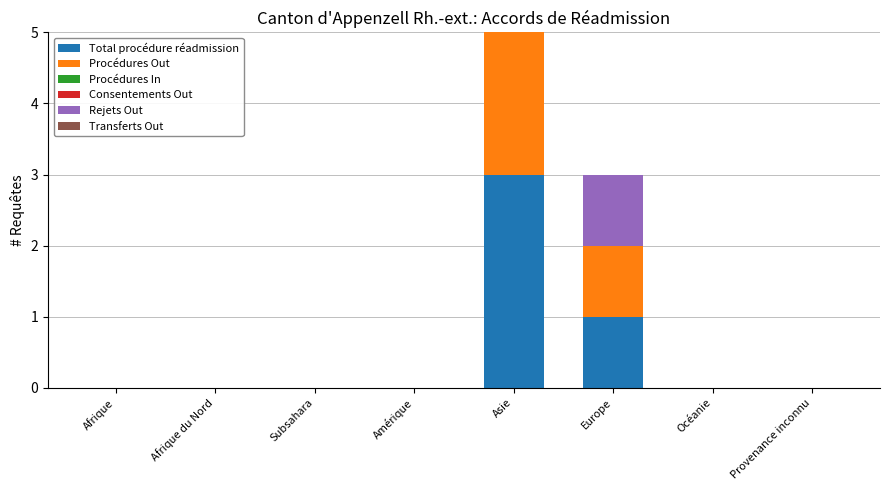

What is the total value across all series at Europe?

3